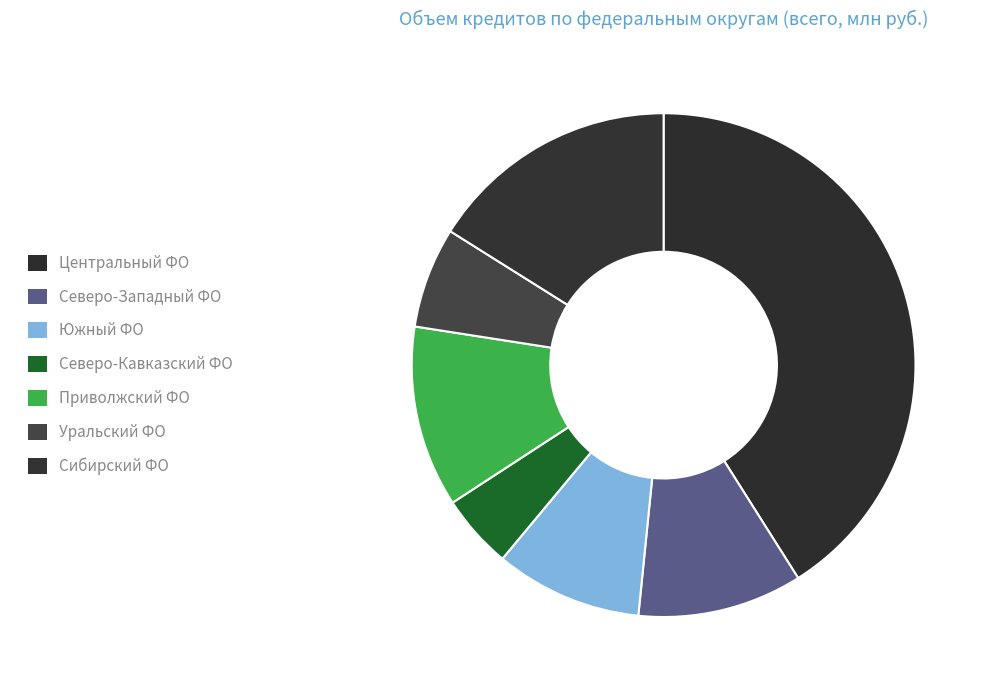

Count the number of slices in the pie.

7